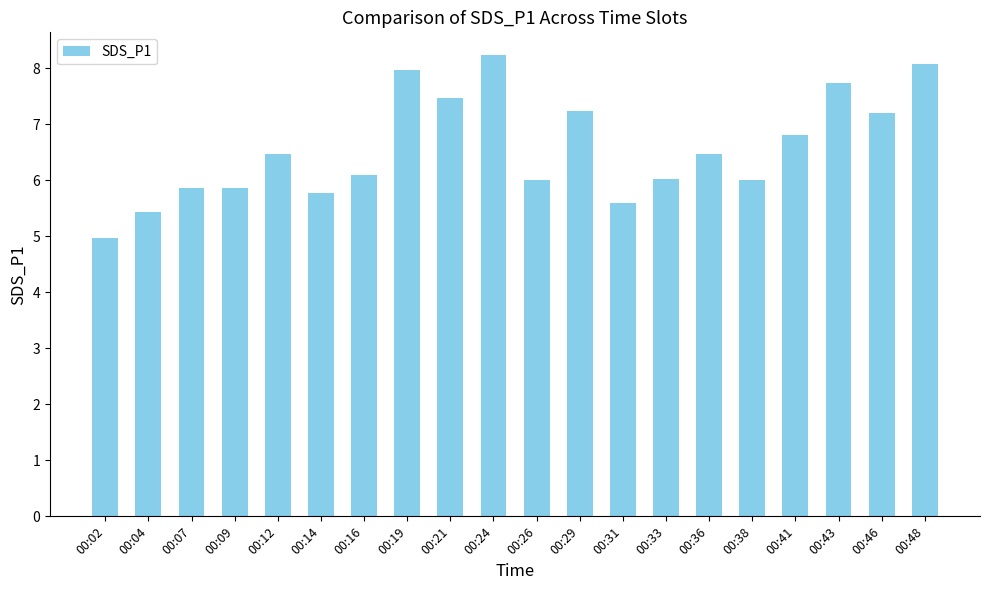

The chart shows a value of 10.7 at 00:41. True or false?

False